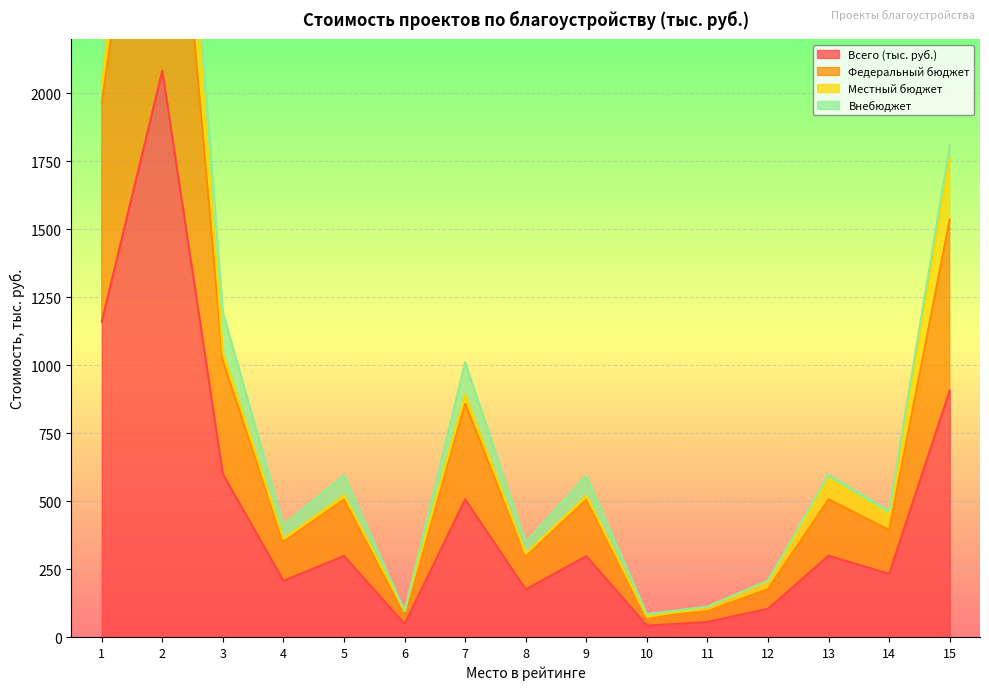

What is the maximum value for Всего (тыс. руб.)?

2084.0